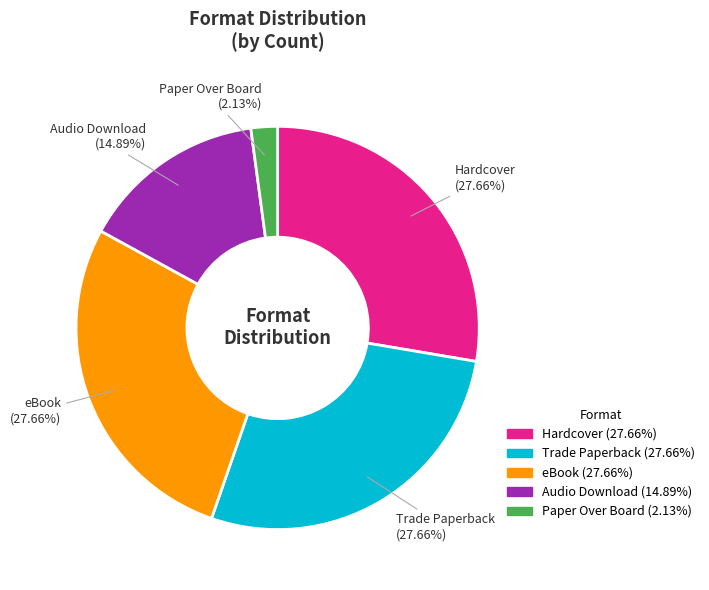

How many slices are in this pie chart?

5